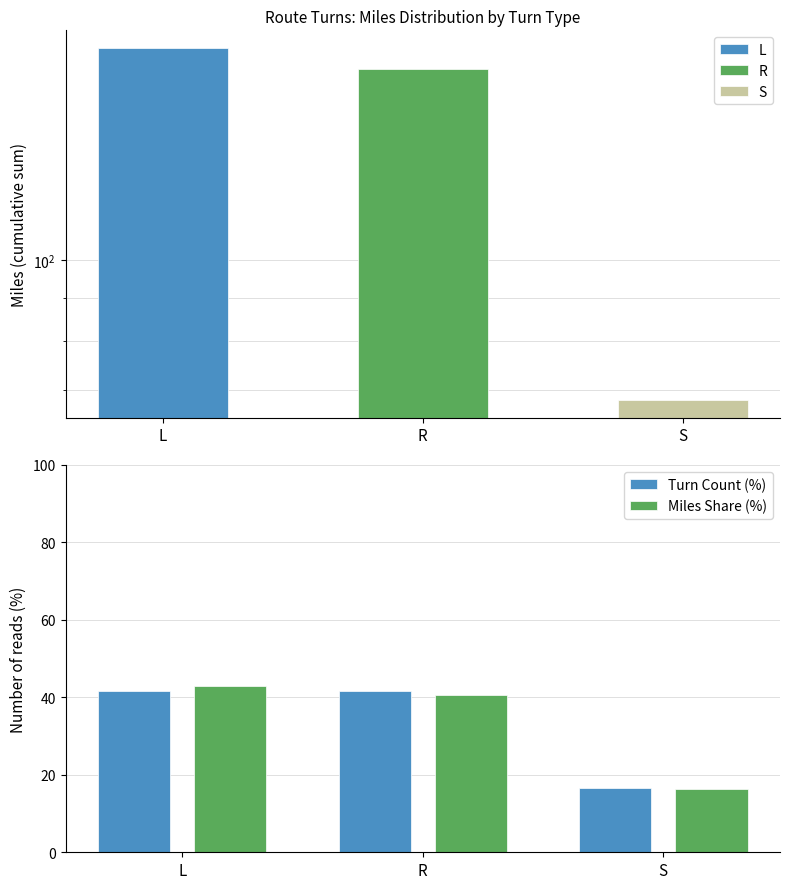

What position from the left is L?

1